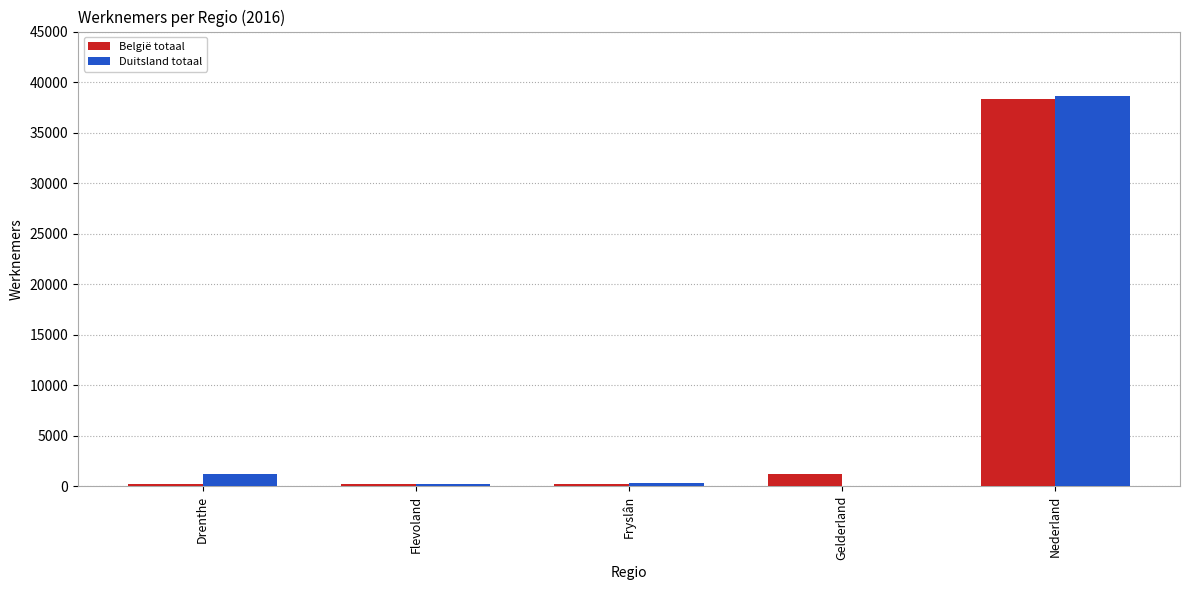

What is the sum of all België totaal values?

40160